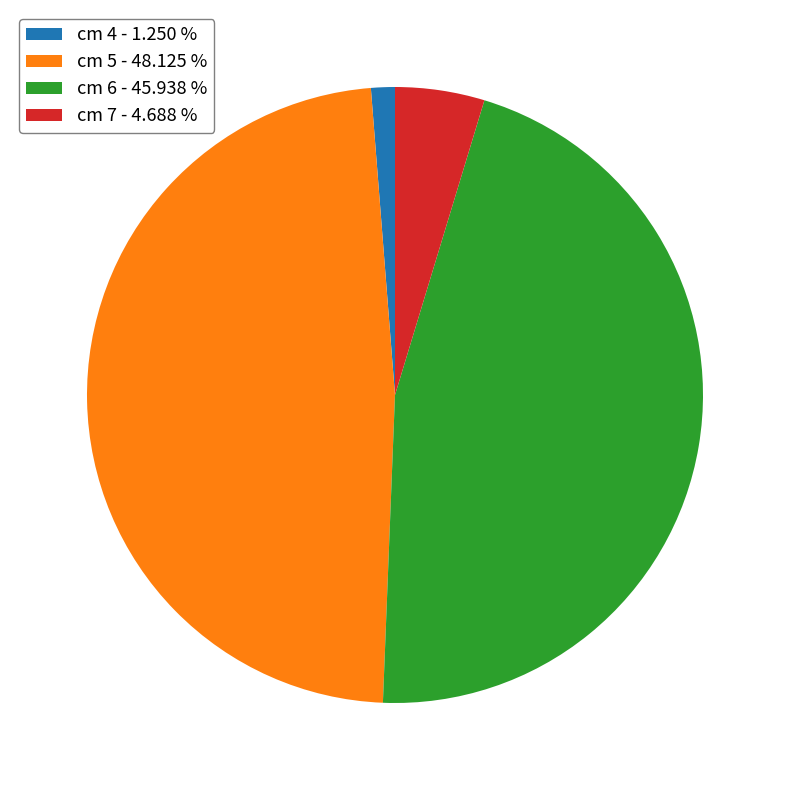

Rank the categories by value from lowest to highest.

cm 4 - 1.250 %, cm 7 - 4.688 %, cm 6 - 45.938 %, cm 5 - 48.125 %